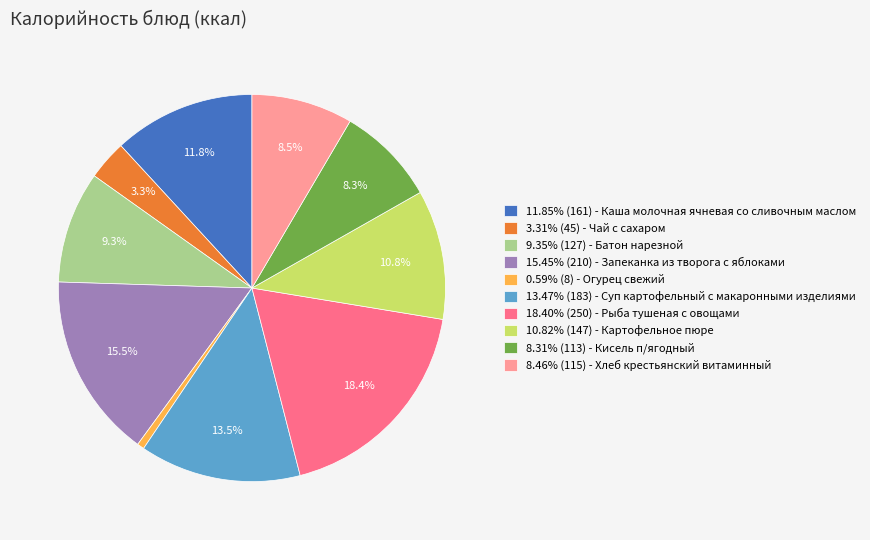

Do 3.31% (45) - Чай с сахаром and 11.85% (161) - Каша молочная ячневая со сливочным маслом together represent more than half of the pie?

No